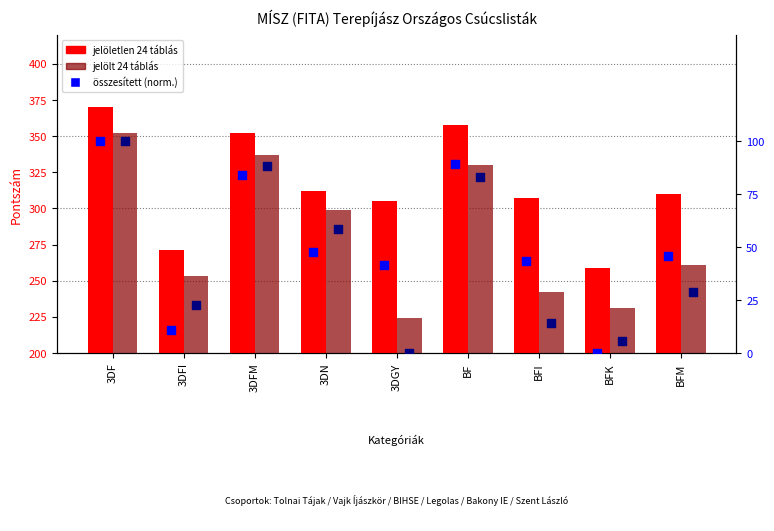

What are all the series names shown in the legend?

jelöletlen 24 táblás, jelölt 24 táblás, összesített (norm.)